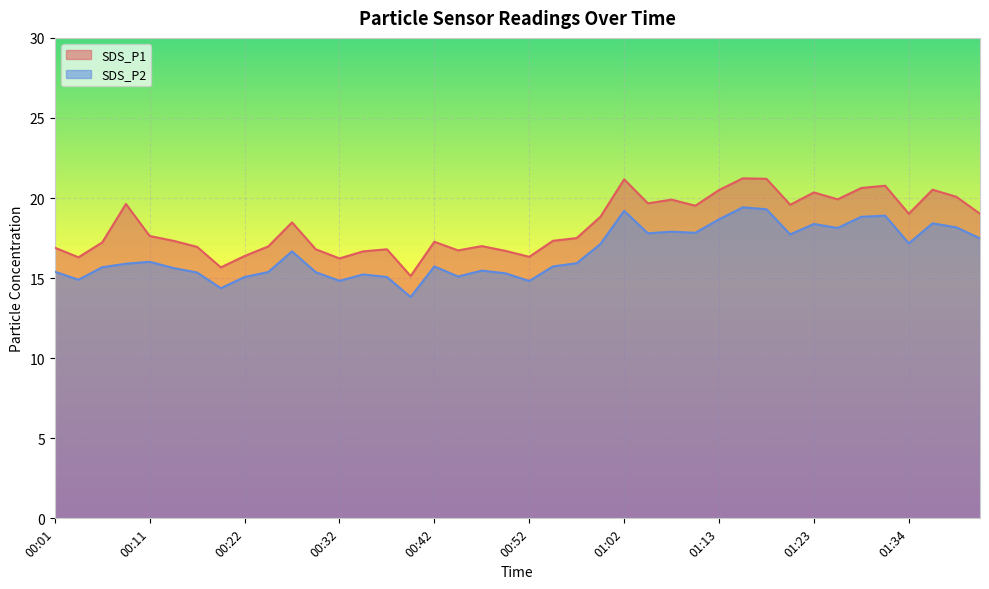

True or false: SDS_P2 and SDS_P1 intersect in this chart.

False